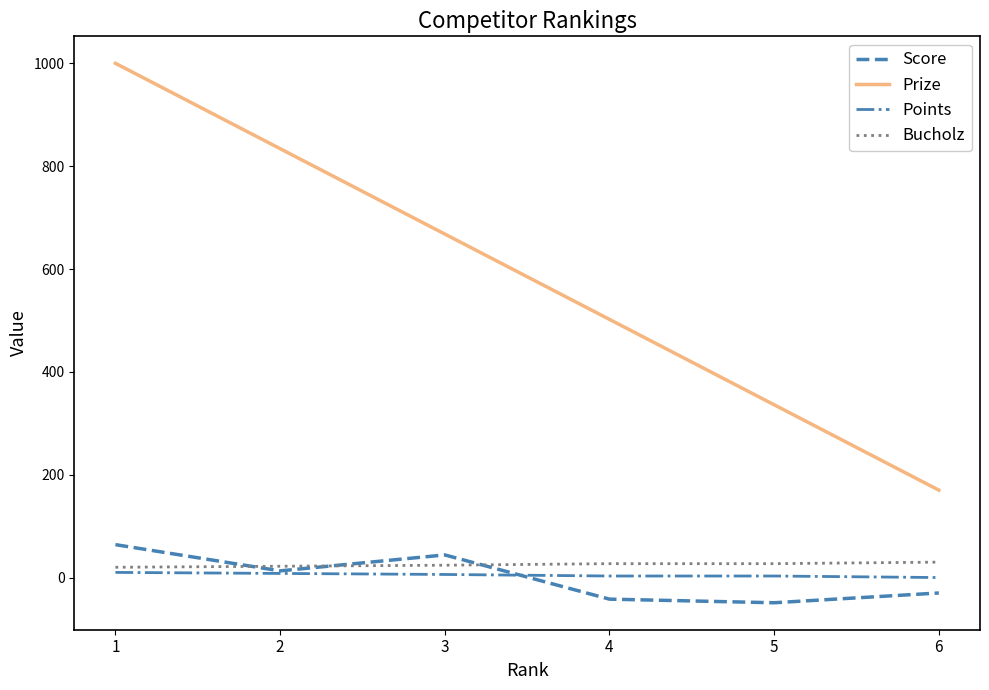

What is the sum of all Bucholz values?

150